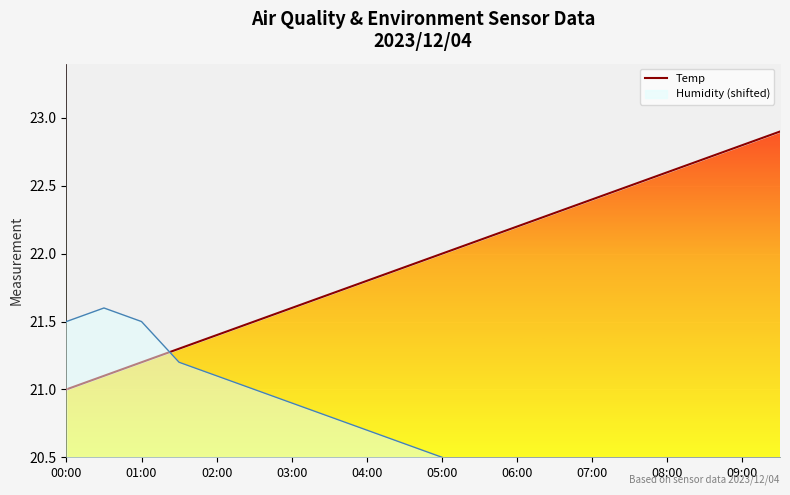

At which label is the value closest to 21?

00:00